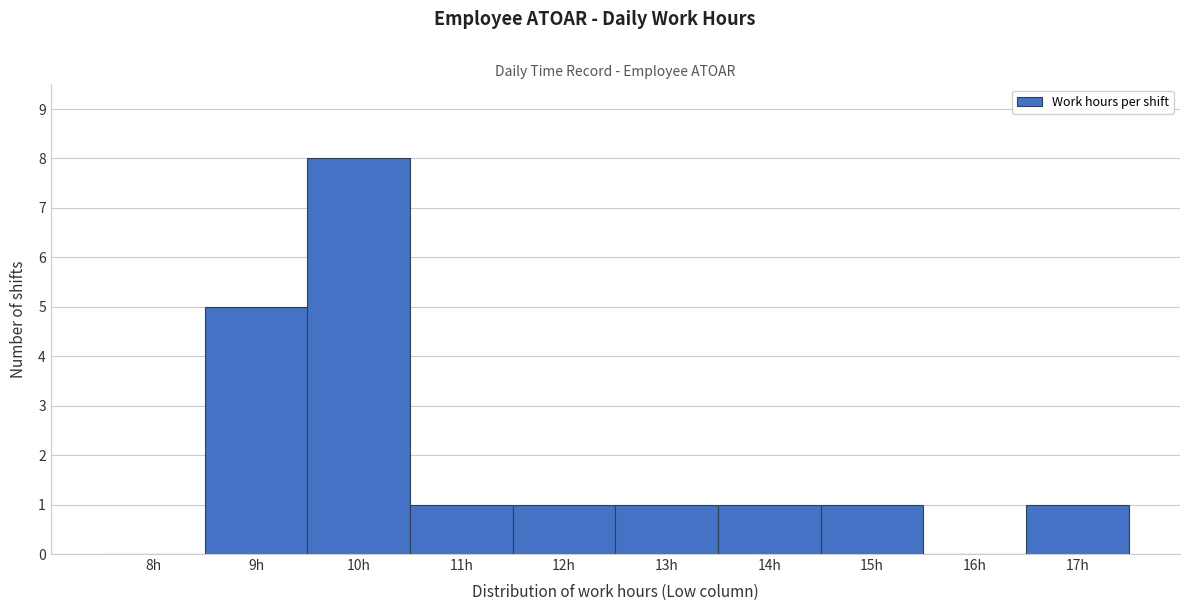

Reading right to left, transcribe all the data shown in this chart.

17h=1	16h=0	15h=1	14h=1	13h=1	12h=1	11h=1	10h=8	9h=5	8h=0